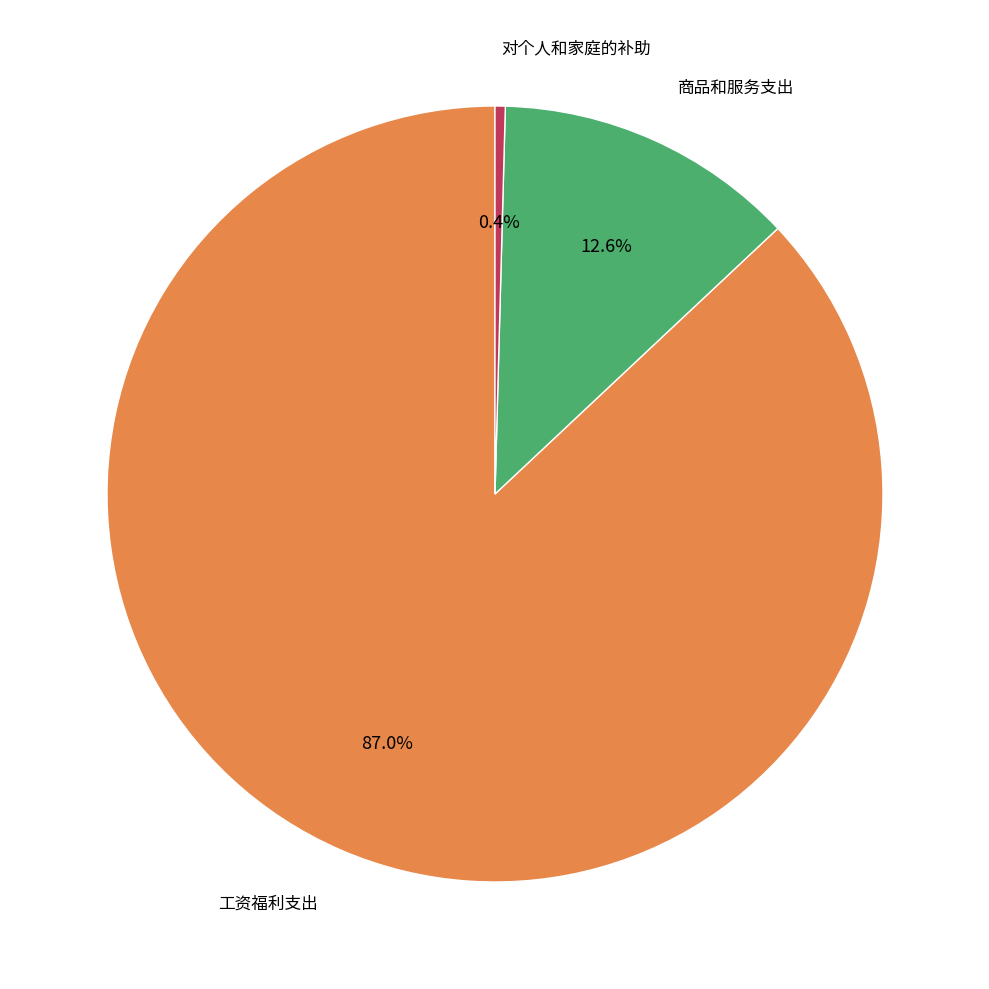

Is there a majority slice in this chart?

Yes